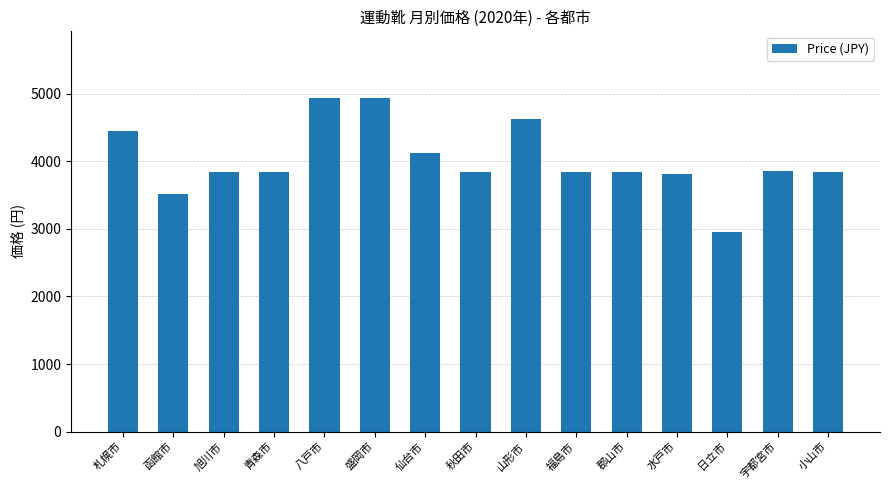

What is the change in value from 盛岡市 to 日立市?

-1980